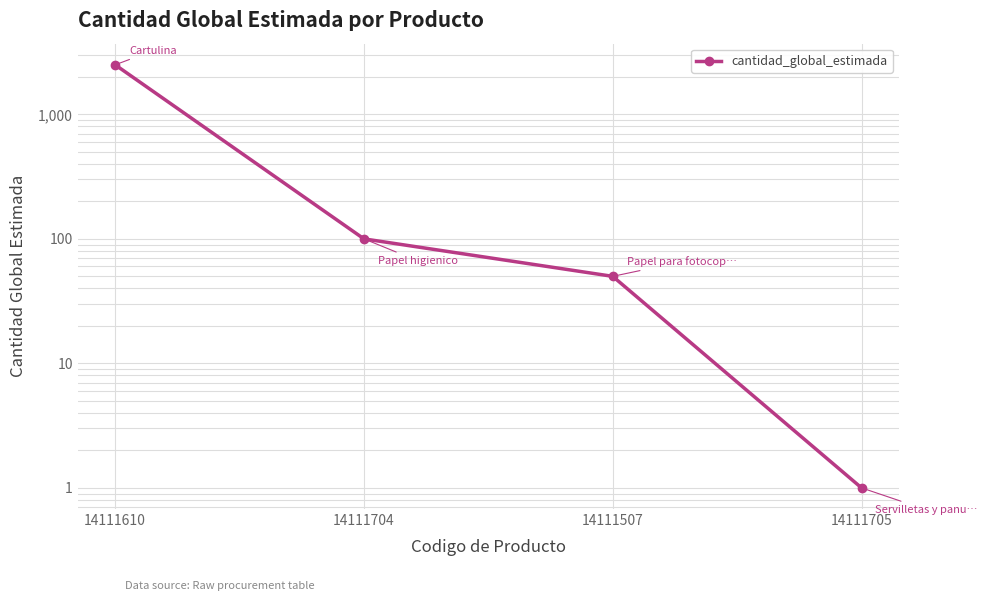

List the labels in order of value, smallest first.

14111705, 14111507, 14111704, 14111610